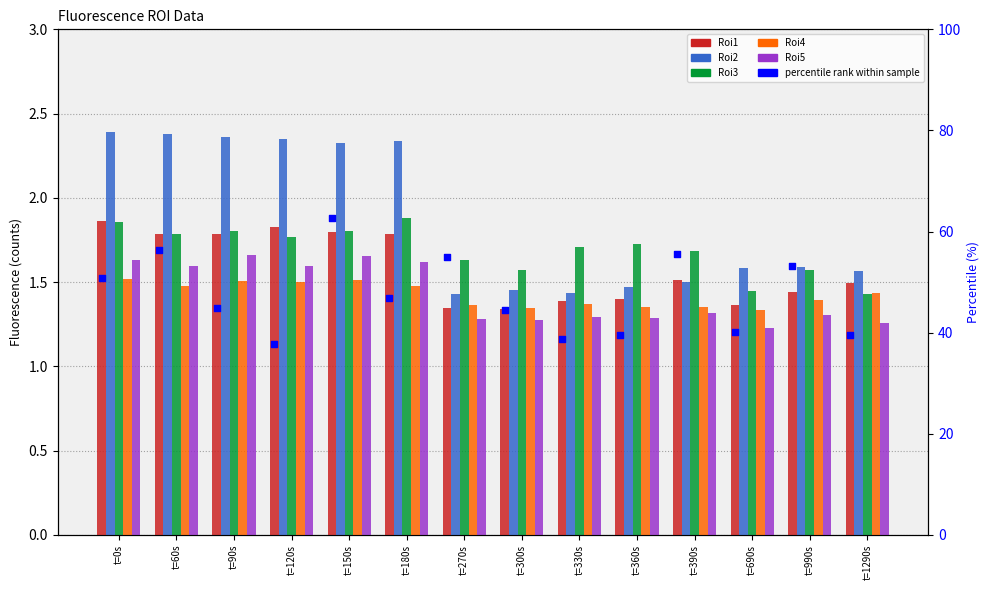

Which series has the largest total across all categories?

percentile rank